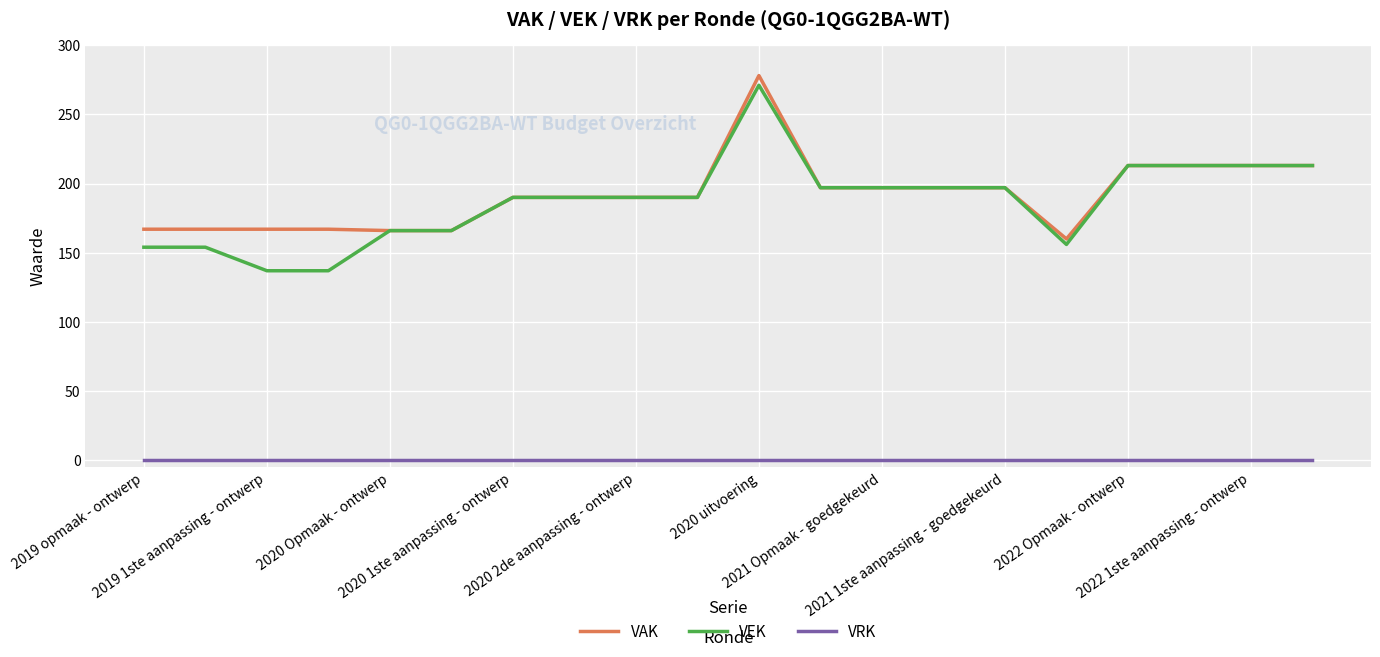

Which series has the largest range (max minus min)?

VEK